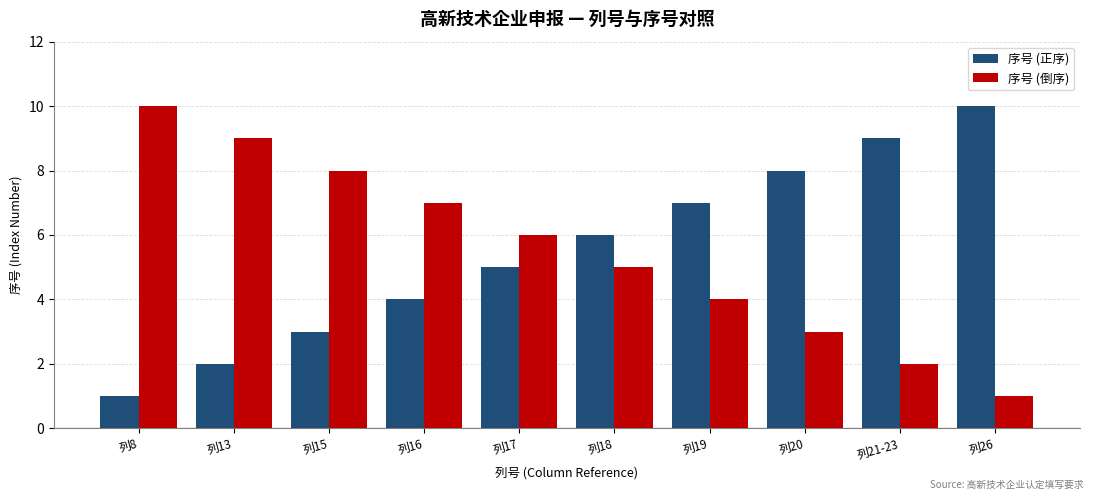

At which label does 序号 (倒序) reach its minimum?

列26